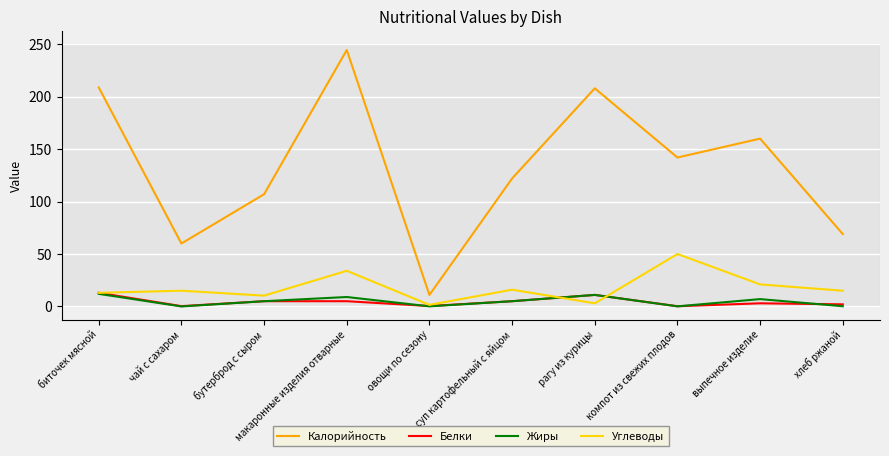

The Калорийность series shows 71.2 at макаронные изделия отварные. True or false?

False